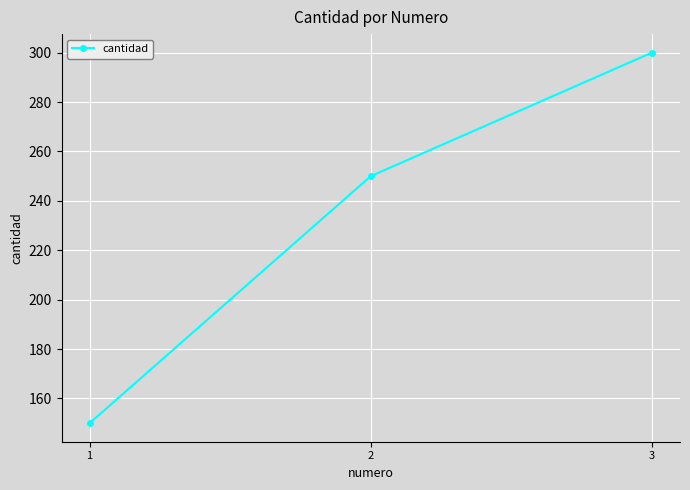

List the labels in order of value, largest first.

3, 2, 1